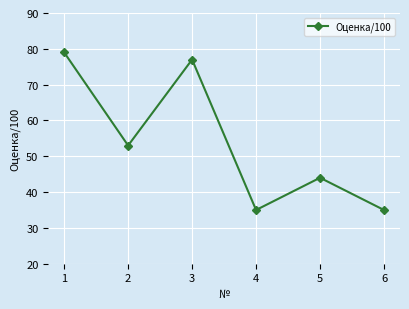

What is the approximate value at 1, to the nearest 10?

80